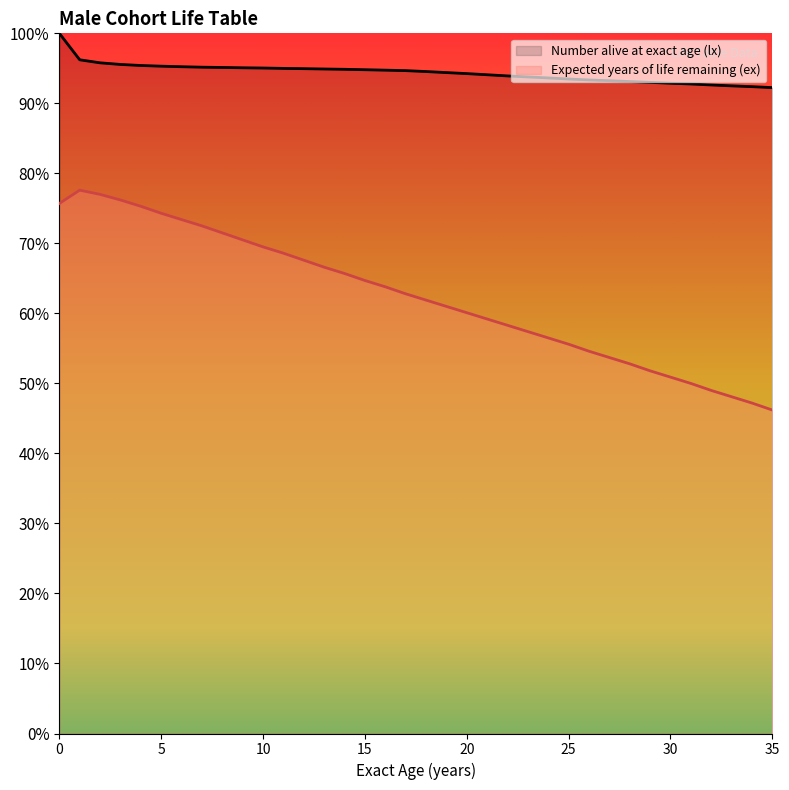

What are all the series names shown in the legend?

Number alive at exact age (lx), Expected years of life remaining (ex)